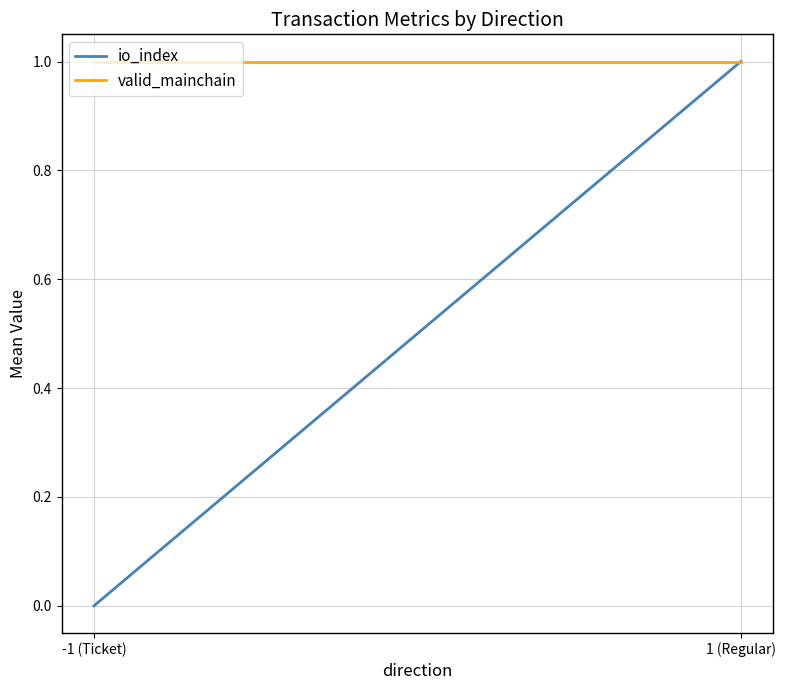

At 1 (Regular), list the series in order from smallest to largest.

io_index, valid_mainchain